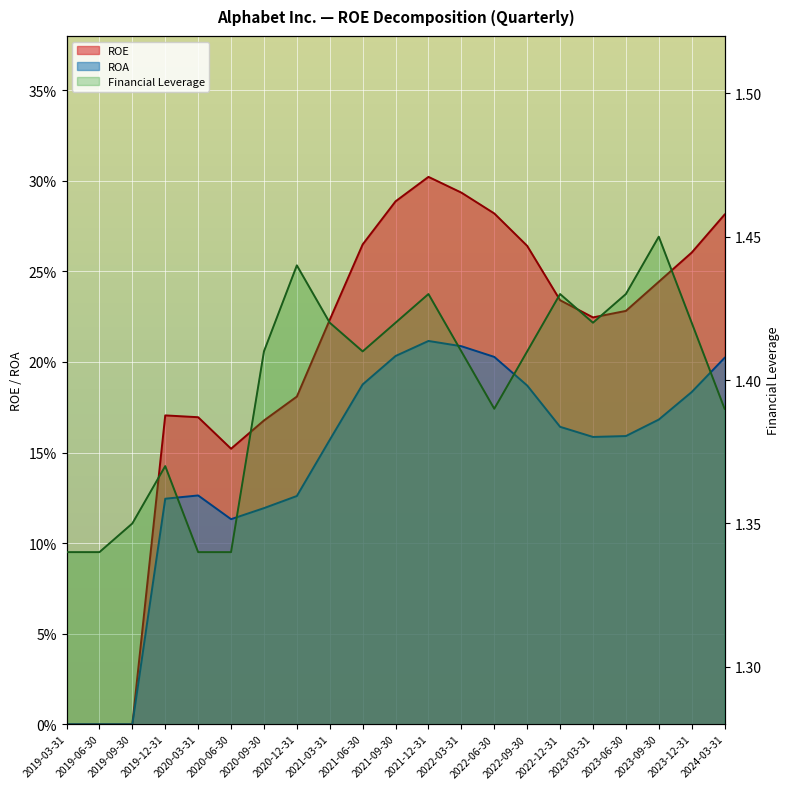

Reading left to right, what are all the values shown in this chart?

ROE: 2019-03-31=0.0	2019-06-30=0.0	2019-09-30=0.0	2019-12-31=0.2	2020-03-31=0.2	2020-06-30=0.2	2020-09-30=0.2	2020-12-31=0.2	2021-03-31=0.2	2021-06-30=0.3	2021-09-30=0.3	2021-12-31=0.3	2022-03-31=0.3	2022-06-30=0.3	2022-09-30=0.3	2022-12-31=0.2	2023-03-31=0.2	2023-06-30=0.2	2023-09-30=0.2	2023-12-31=0.3	2024-03-31=0.3
ROA: 2019-03-31=0.0	2019-06-30=0.0	2019-09-30=0.0	2019-12-31=0.1	2020-03-31=0.1	2020-06-30=0.1	2020-09-30=0.1	2020-12-31=0.1	2021-03-31=0.2	2021-06-30=0.2	2021-09-30=0.2	2021-12-31=0.2	2022-03-31=0.2	2022-06-30=0.2	2022-09-30=0.2	2022-12-31=0.2	2023-03-31=0.2	2023-06-30=0.2	2023-09-30=0.2	2023-12-31=0.2	2024-03-31=0.2
Financial Leverage: 2019-03-31=1.3	2019-06-30=1.3	2019-09-30=1.4	2019-12-31=1.4	2020-03-31=1.3	2020-06-30=1.3	2020-09-30=1.4	2020-12-31=1.4	2021-03-31=1.4	2021-06-30=1.4	2021-09-30=1.4	2021-12-31=1.4	2022-03-31=1.4	2022-06-30=1.4	2022-09-30=1.4	2022-12-31=1.4	2023-03-31=1.4	2023-06-30=1.4	2023-09-30=1.4	2023-12-31=1.4	2024-03-31=1.4